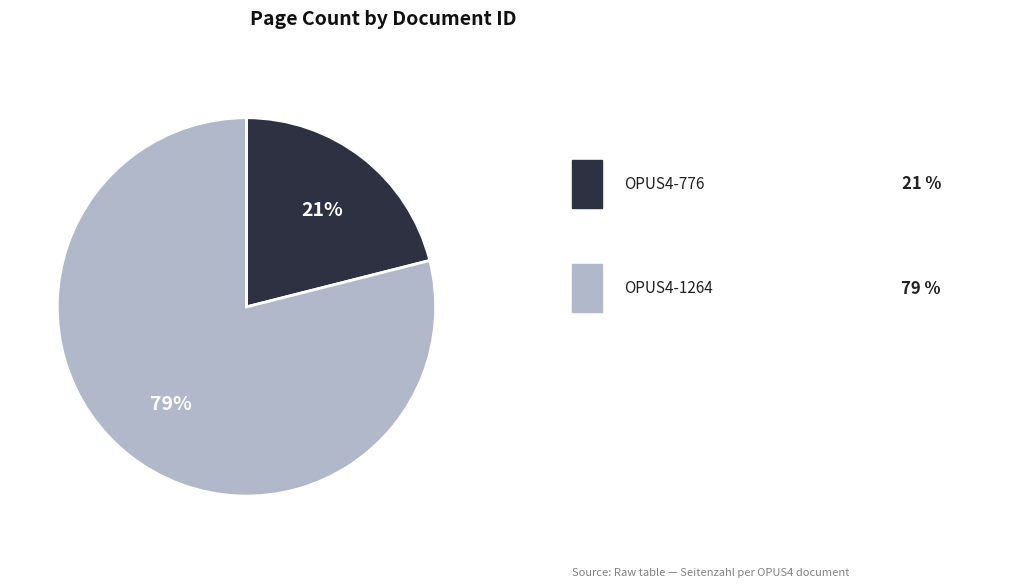

To the nearest percent, what is the average slice percentage?

50%